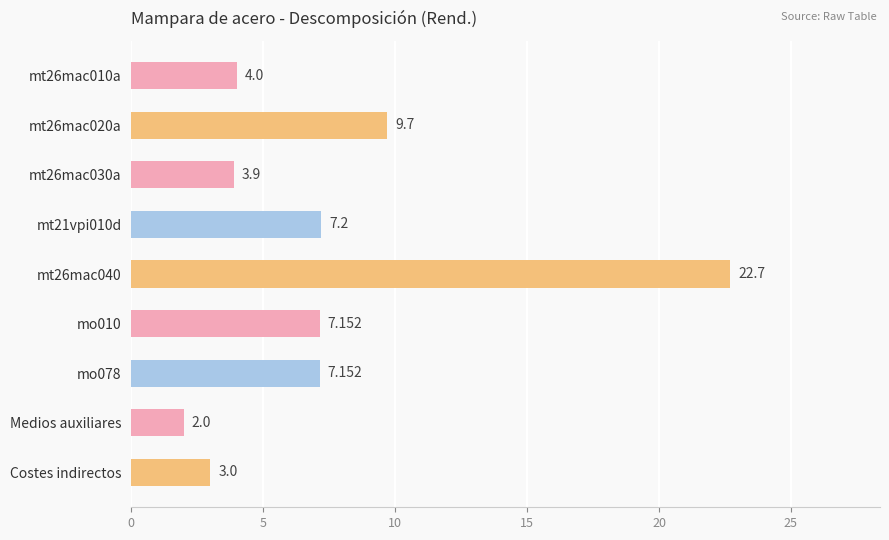

What is the difference between the second highest and second lowest values?

6.7